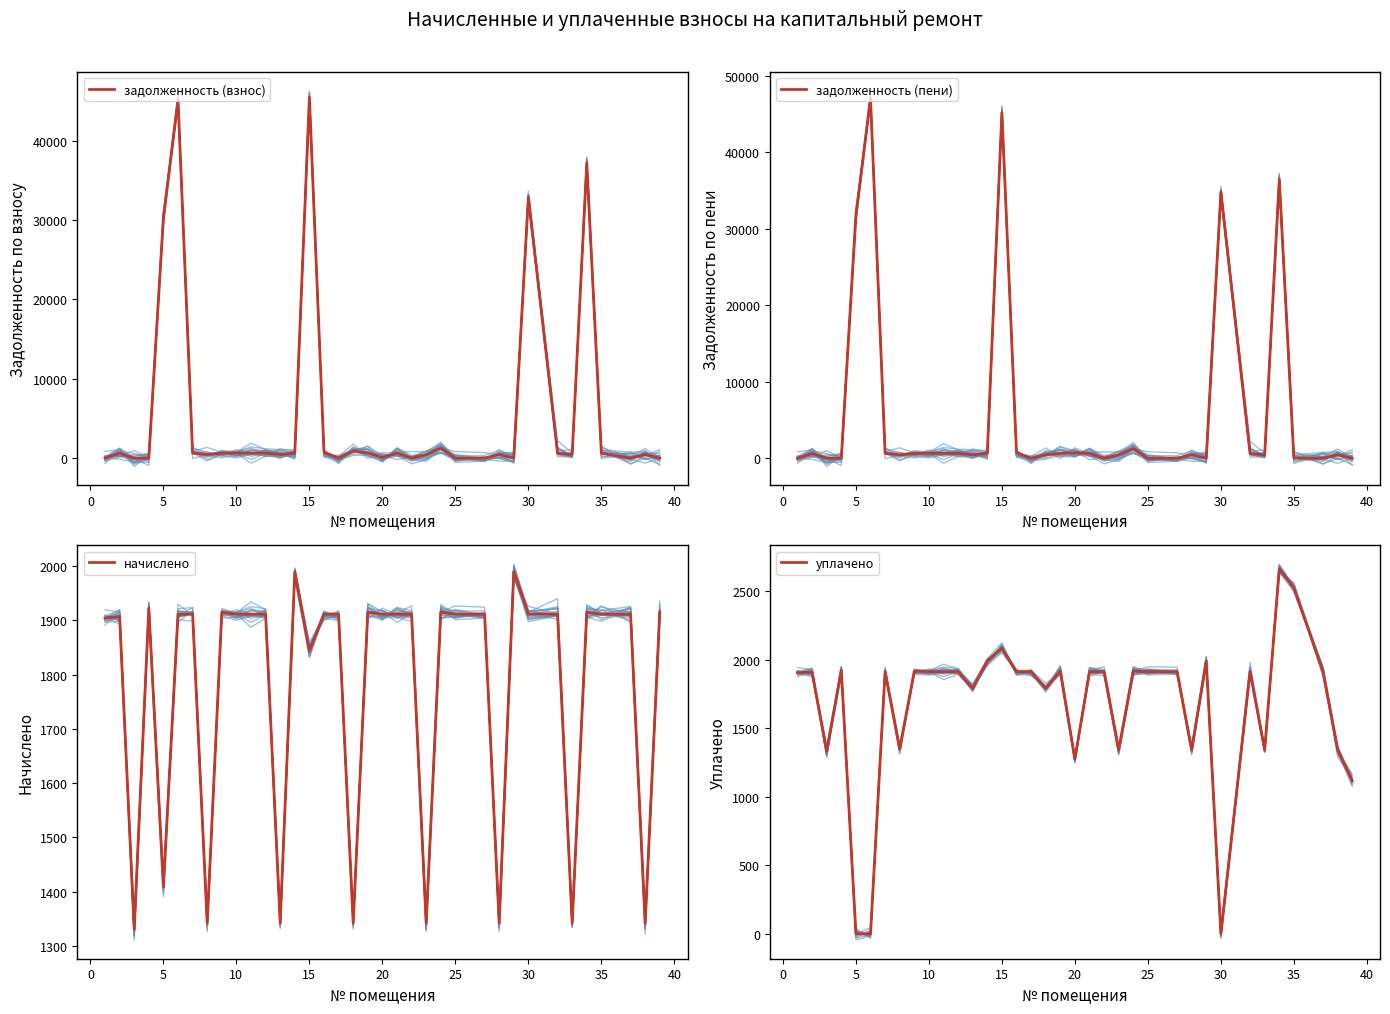

What is the maximum value for задолженность (взнос)?

45424.3